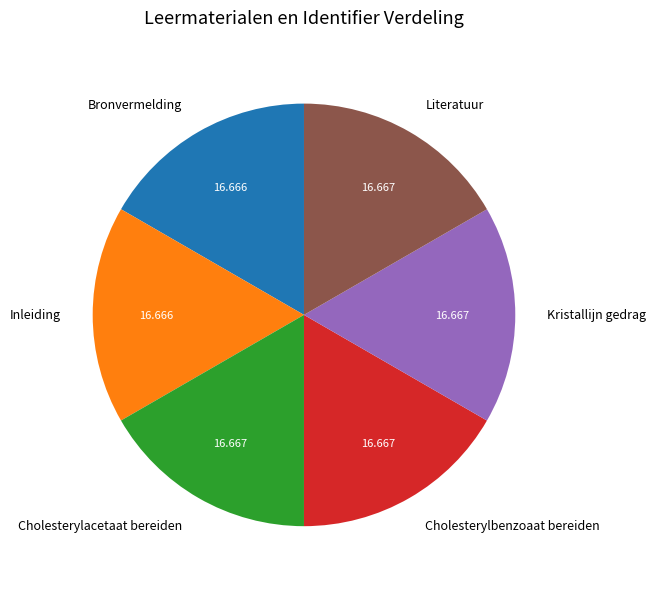

How many slices are in this pie chart?

6